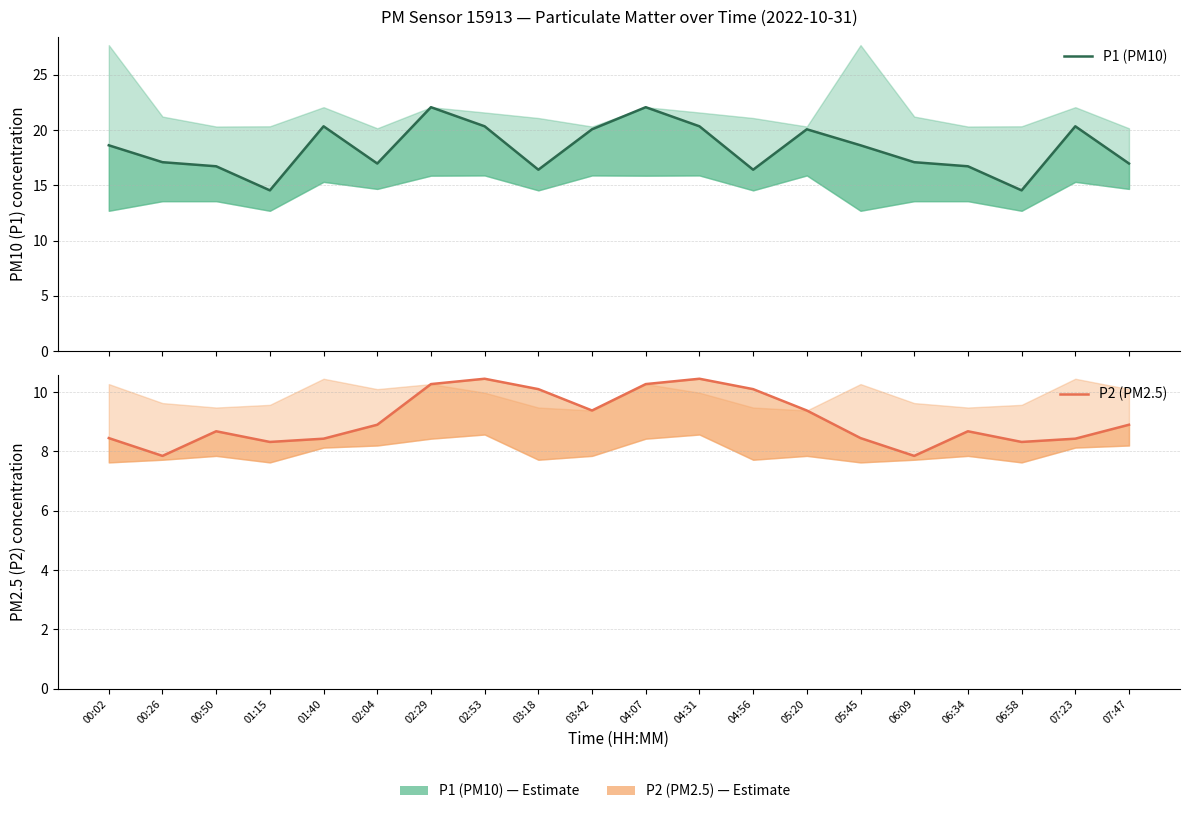

What is the value of the P2 (PM2.5) point at the 10th from the left?

9.4